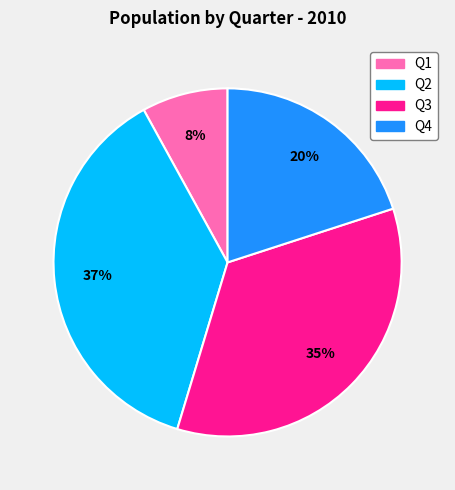

Is there any slice that represents more than half of the pie?

No